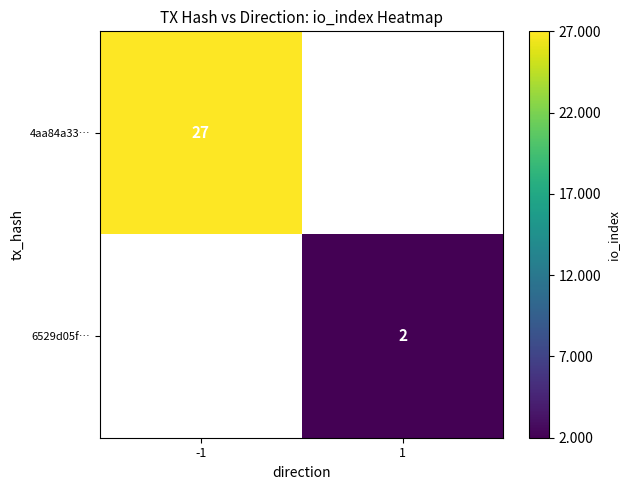

True or false: 6529d05f… has a value of 2 at 1.

True